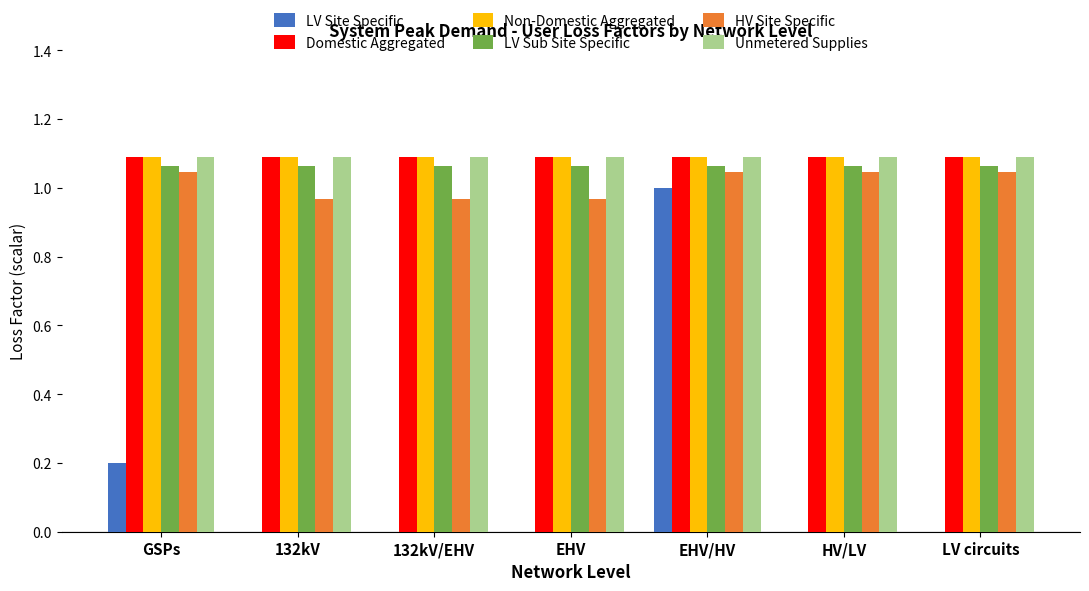

What is the sum of the LV Sub Site Specific values at GSPs and 132kV?

2.1